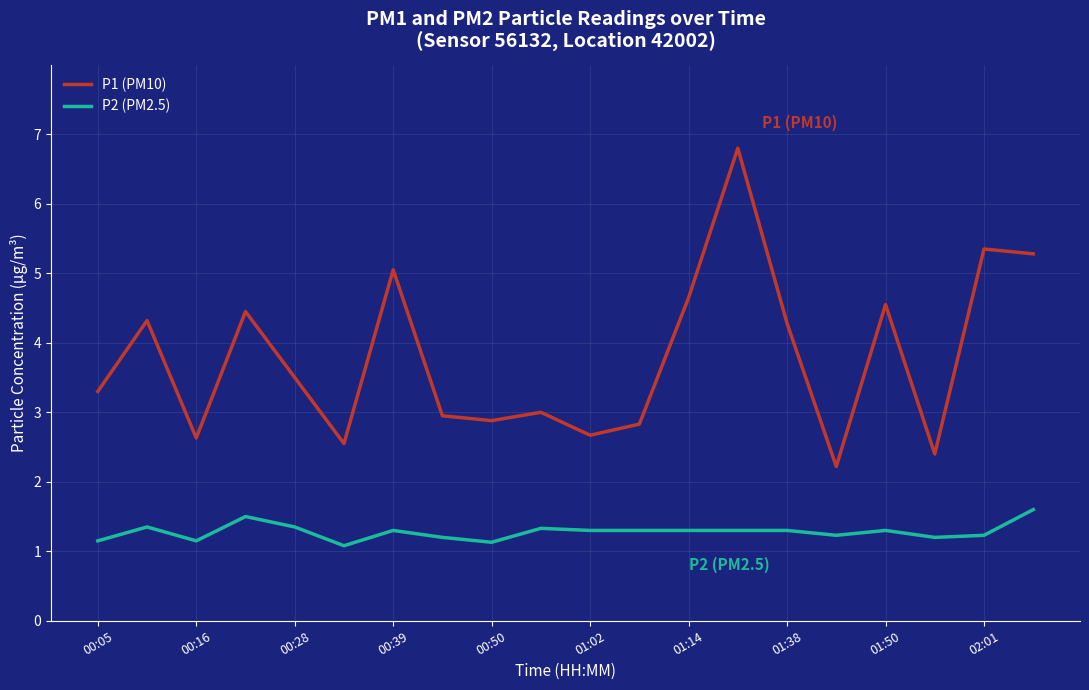

Rank the series by their maximum value, from lowest to highest.

P2 (PM2.5), P1 (PM10)